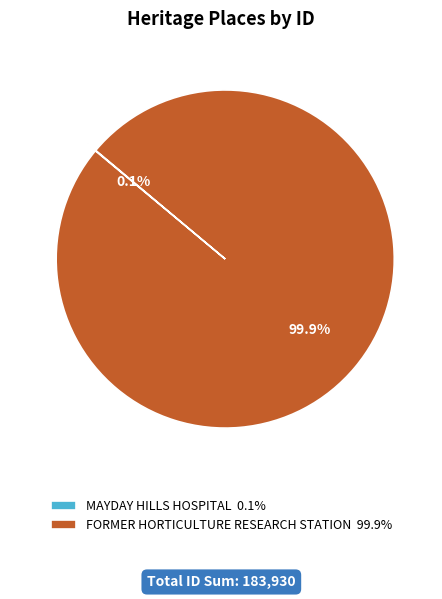

Does FORMER HORTICULTURE RESEARCH STATION 99.9% represent more than half of the total?

Yes